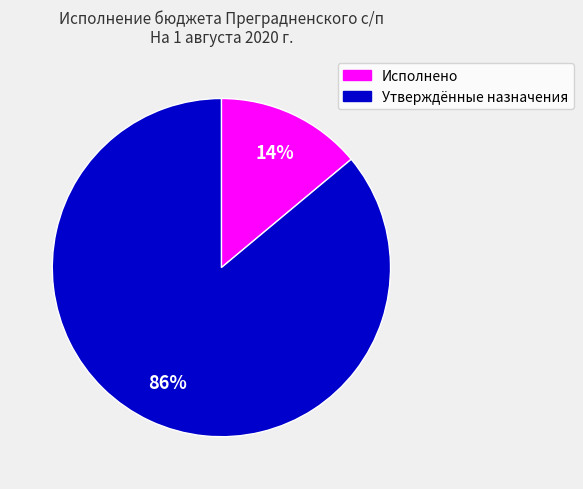

Is there any slice that represents more than half of the pie?

Yes